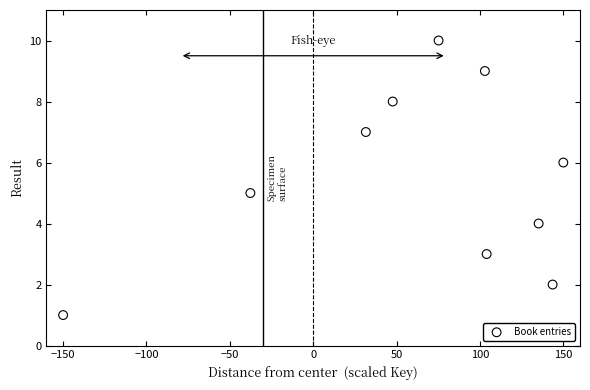

What is the average Y value?

6